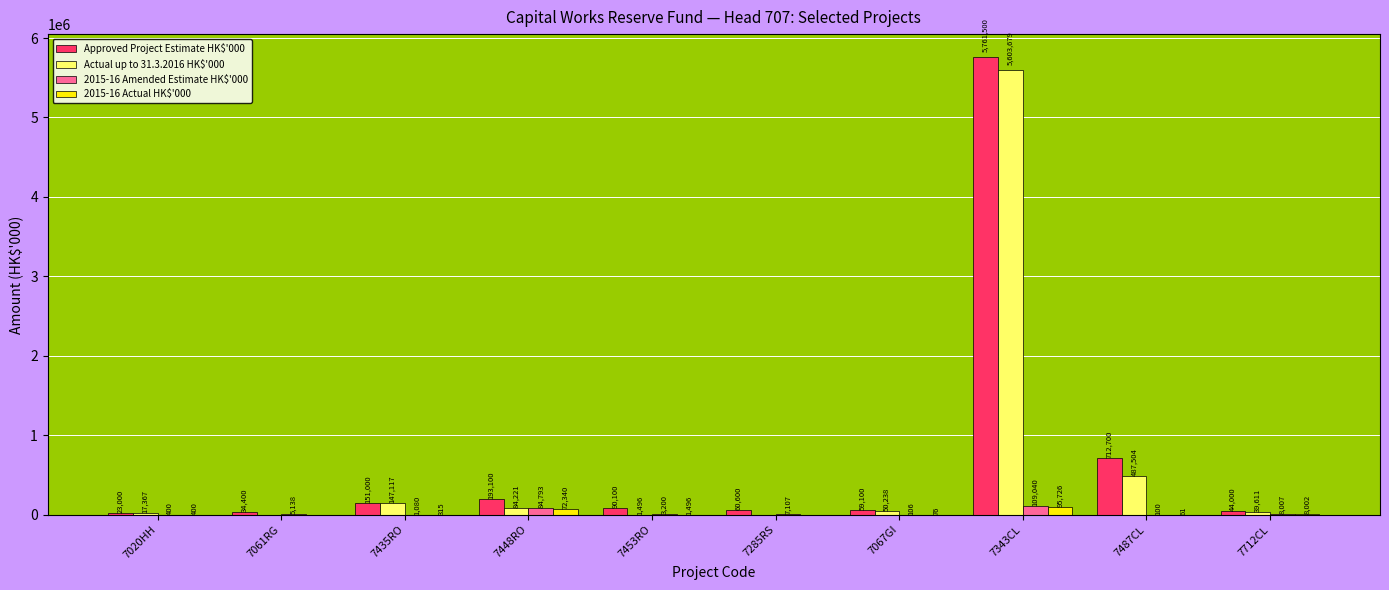

Are the bars horizontal?

No